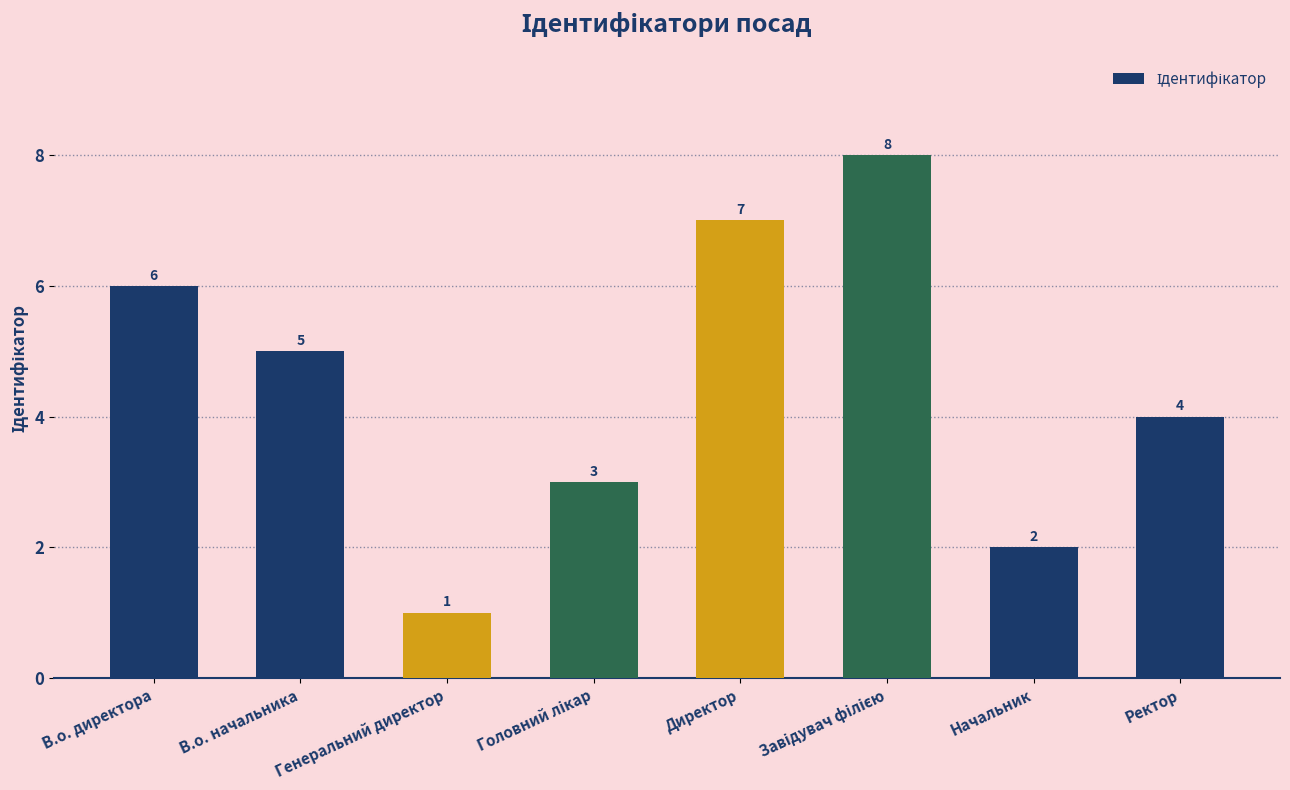

Are the bars horizontal?

No